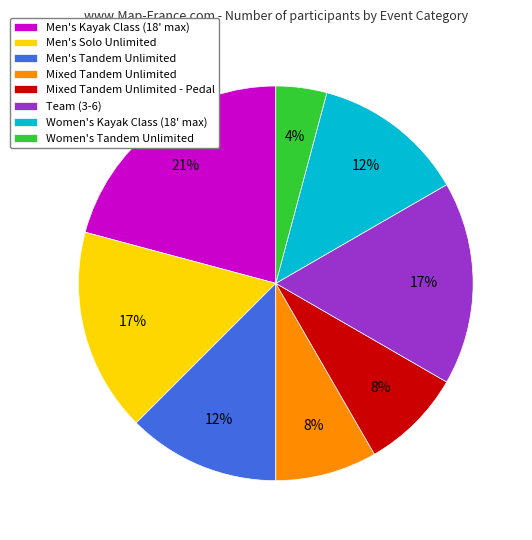

What is the ratio of the value at Women's Tandem Unlimited to the value at Women's Kayak Class (18' max)?

0.3